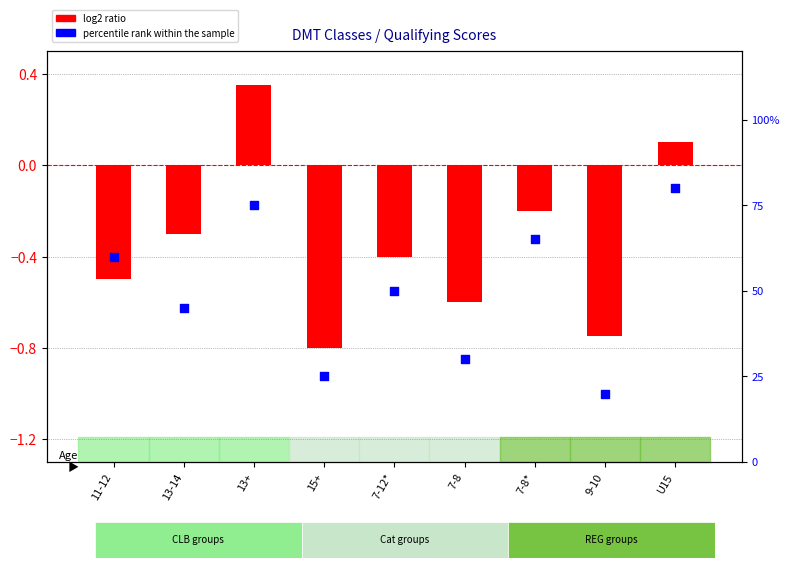

Which series has the widest spread of Y values?

percentile rank within the sample